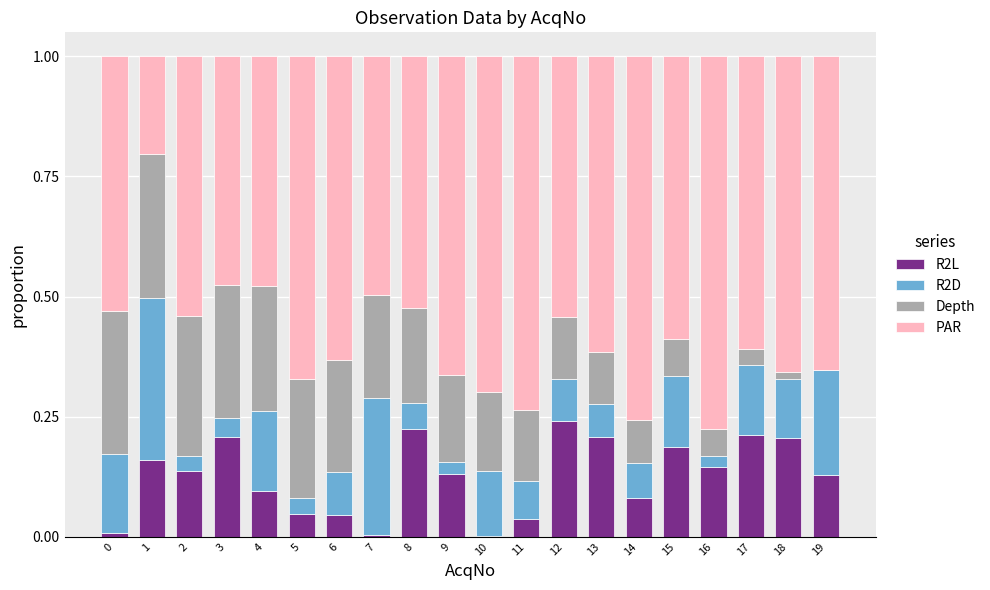

What is the total value across all series at 3?

1.0